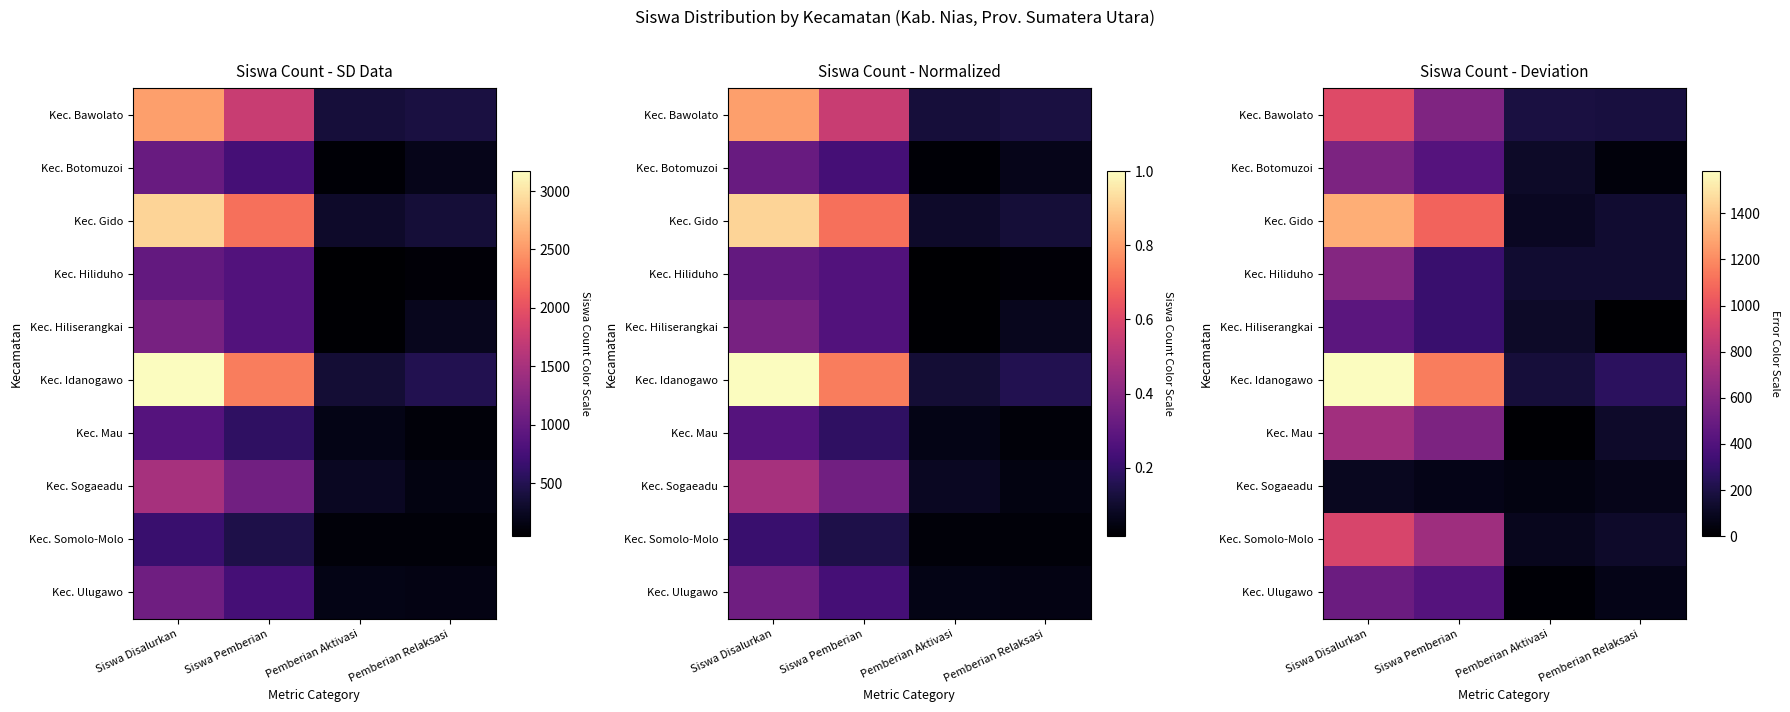

At which category does the chart reach its peak across all series?

Siswa Disalurkan